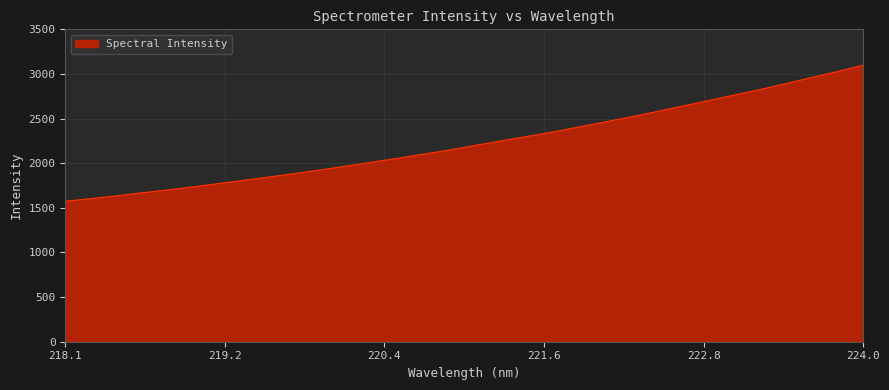

What is the maximum value shown in the chart?

3097.9